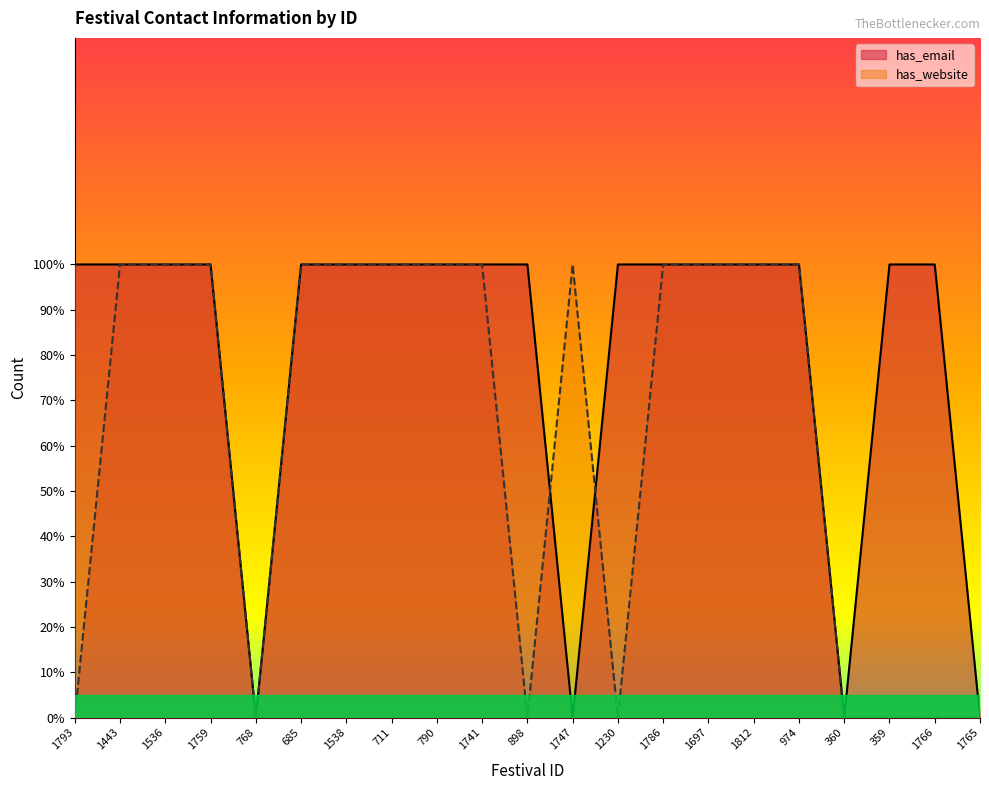

Which category has the lowest value in the has_website series?

1793